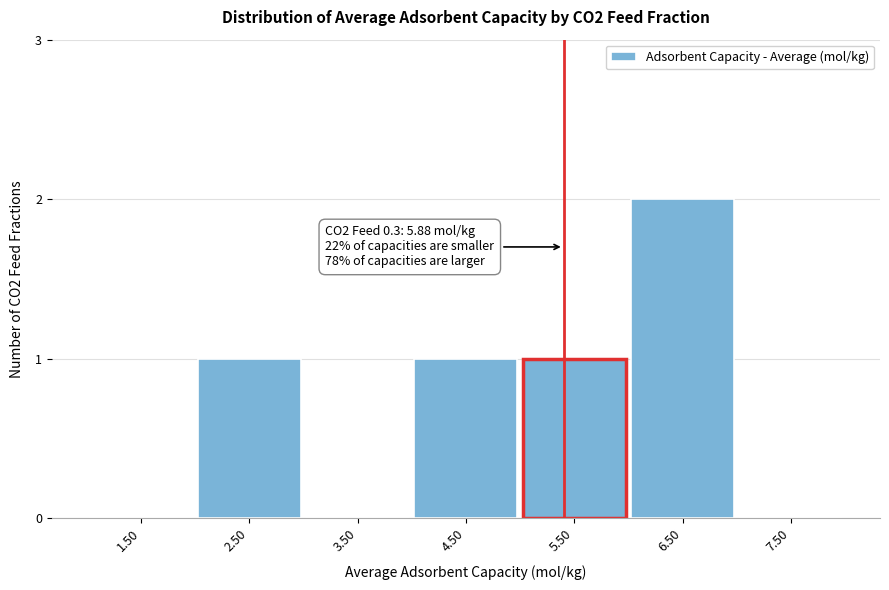

Reading right to left, what are all the values shown in this chart?

7.50=0	6.50=2	5.50=1	4.50=1	3.50=0	2.50=1	1.50=0